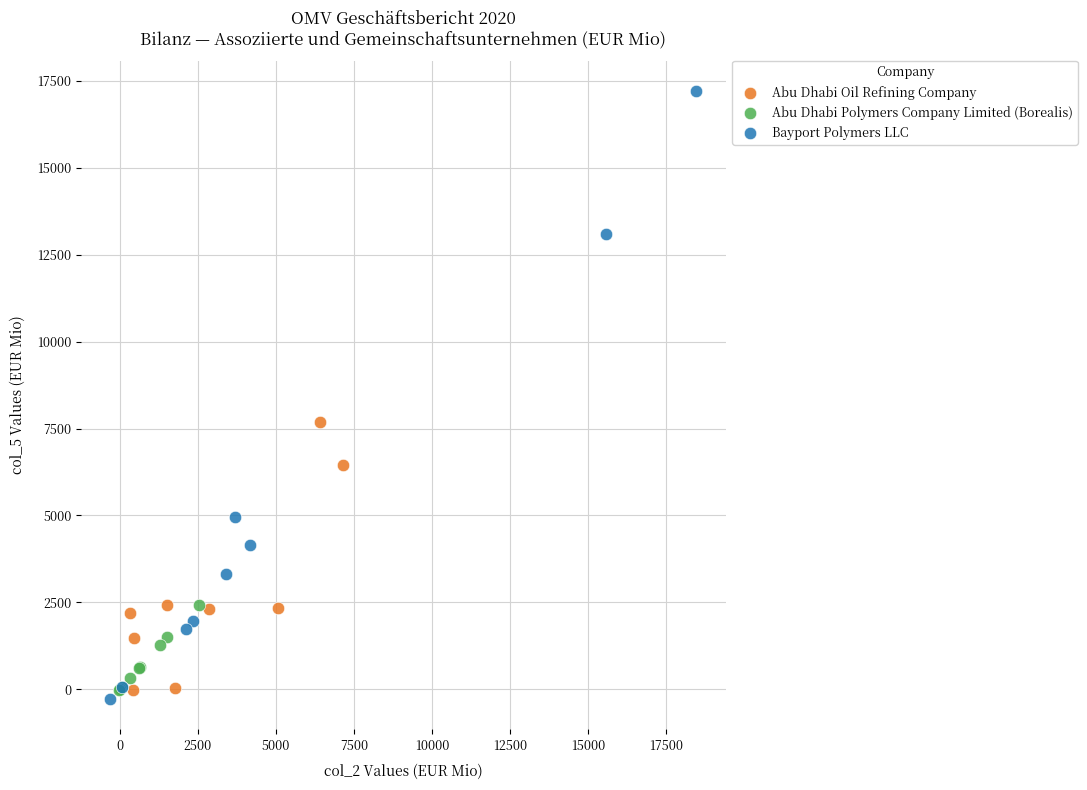

Which series has the largest Y range (max minus min)?

Bayport Polymers LLC